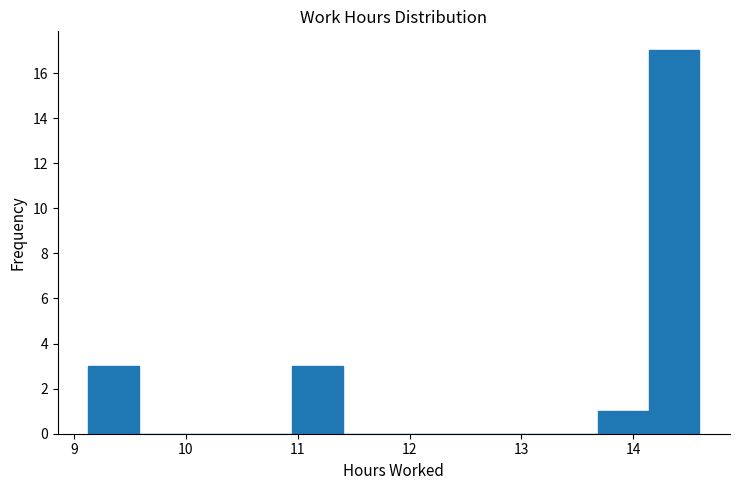

What is the height of the bar covering 9.1 to 9.6 on the x-axis? Neither the bar edges nor the heights are printed on the chart, so give them approximately, as read against the axes.

3